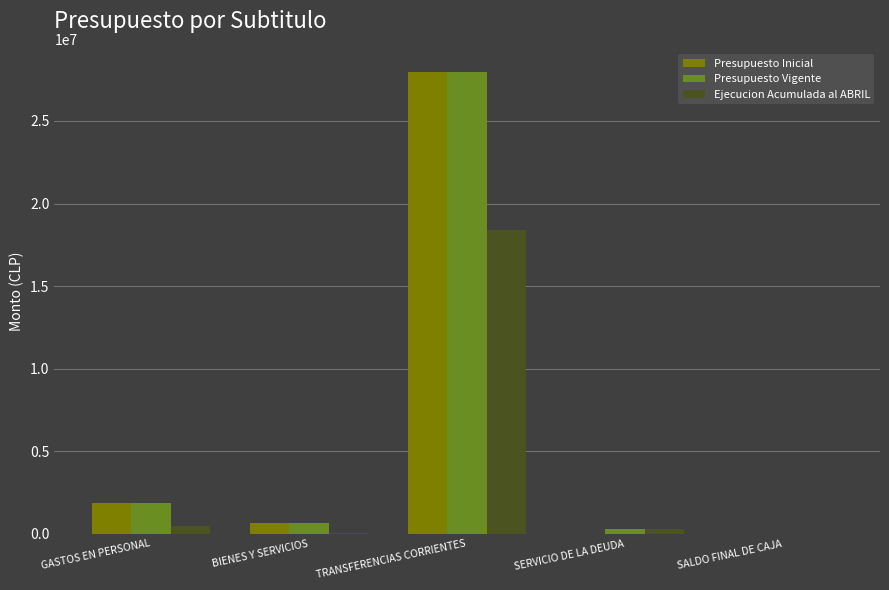

What is the greatest value displayed?

27971833